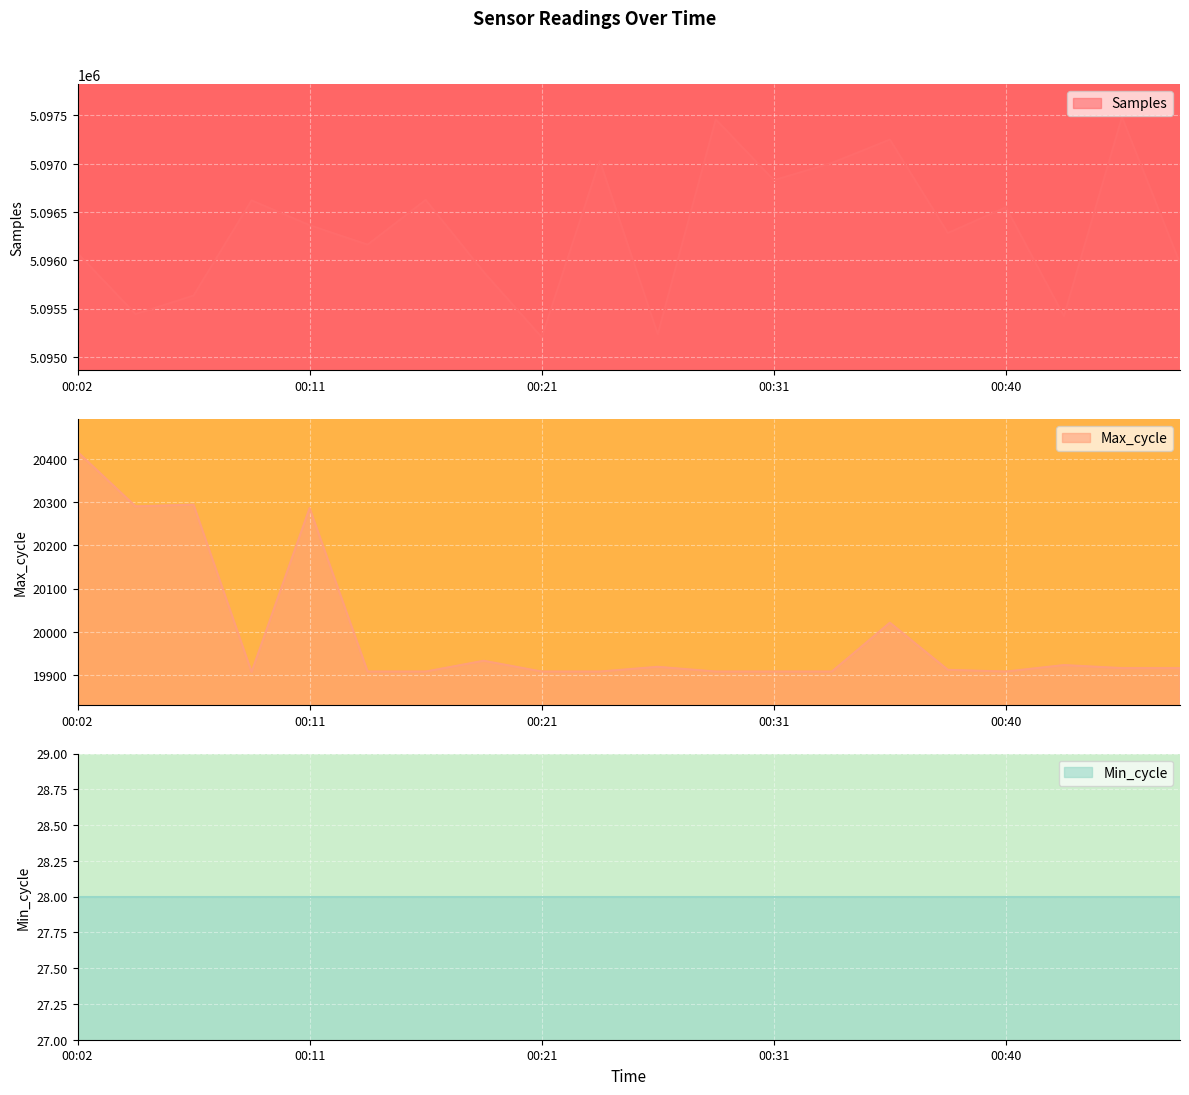

The value of Max_cycle at 00:21 is 4643. True or false?

False